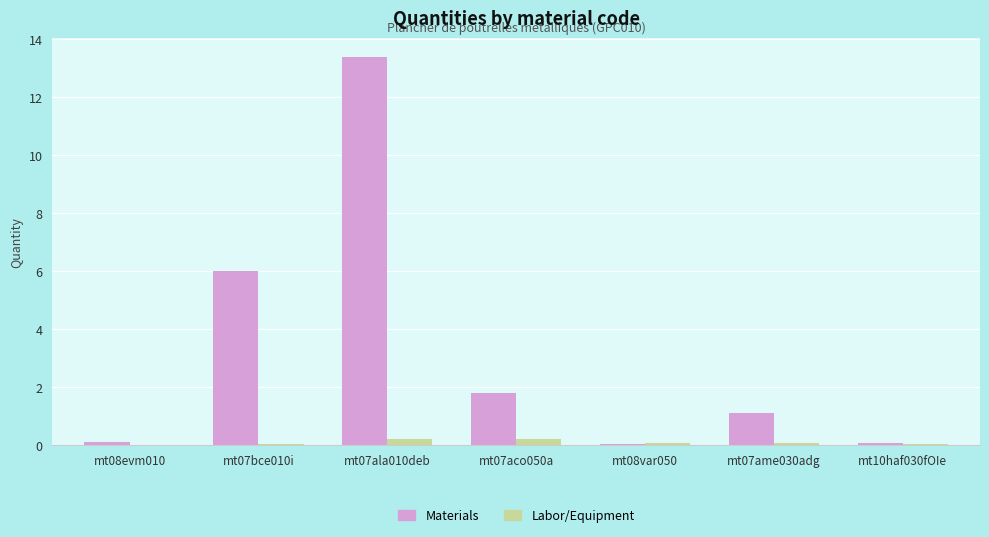

Are the bars horizontal?

No